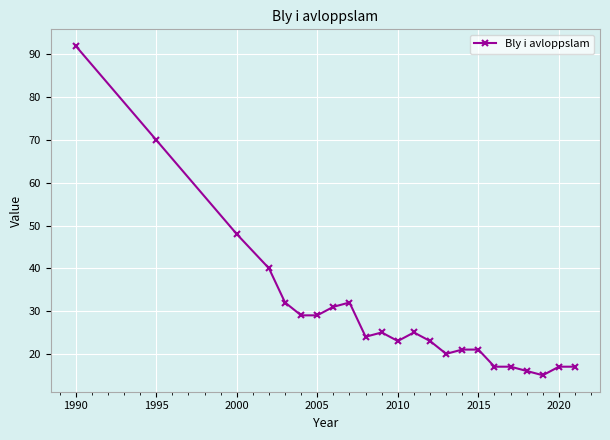

What is the value of the 1st point from the left?

92